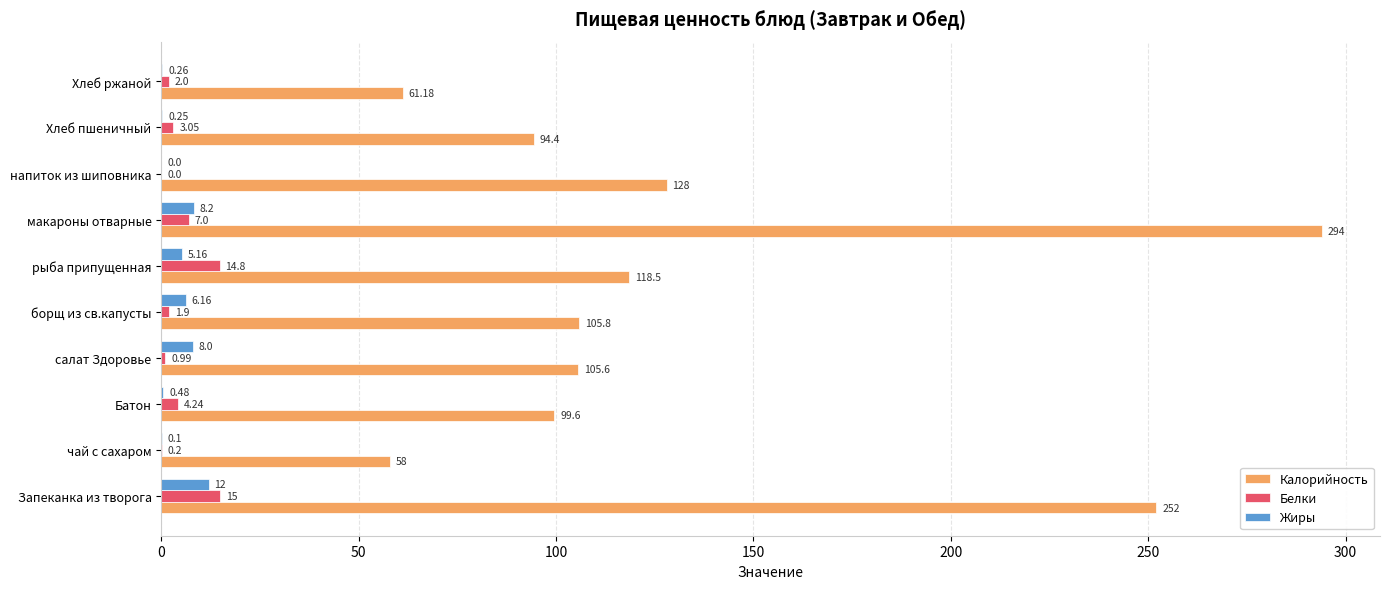

What is the greatest value displayed?

294.0